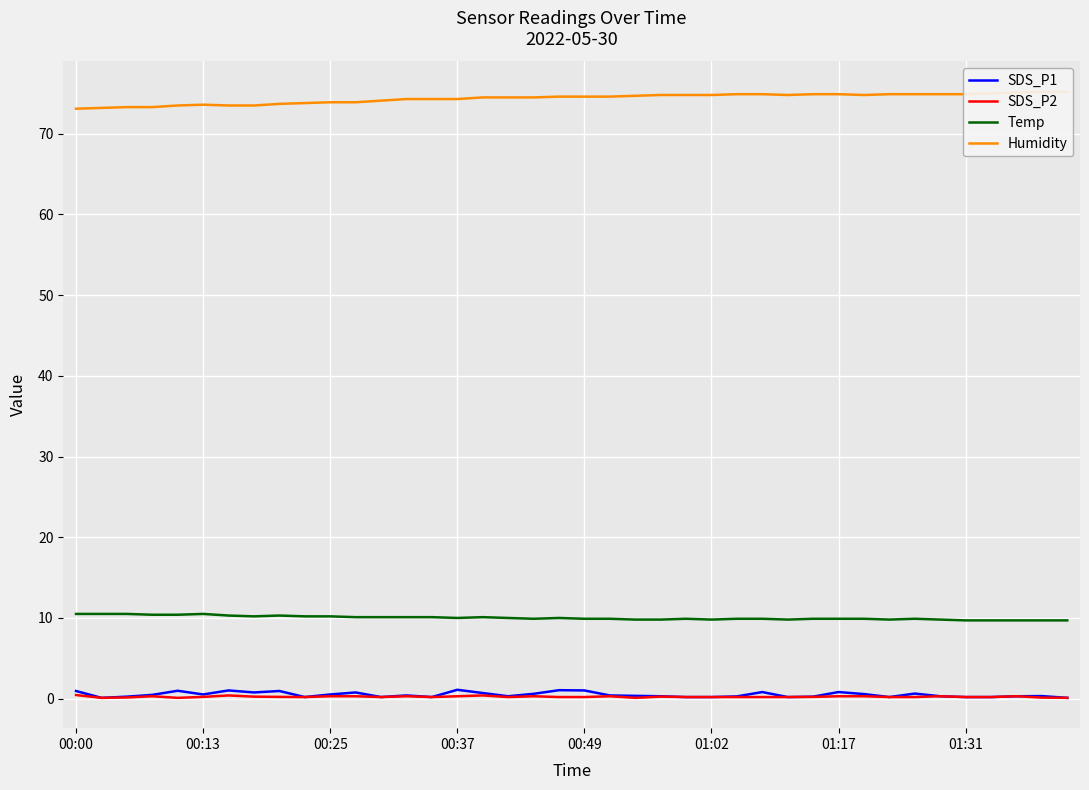

Is it true that SDS_P1 equals 0.3 at 17?

True